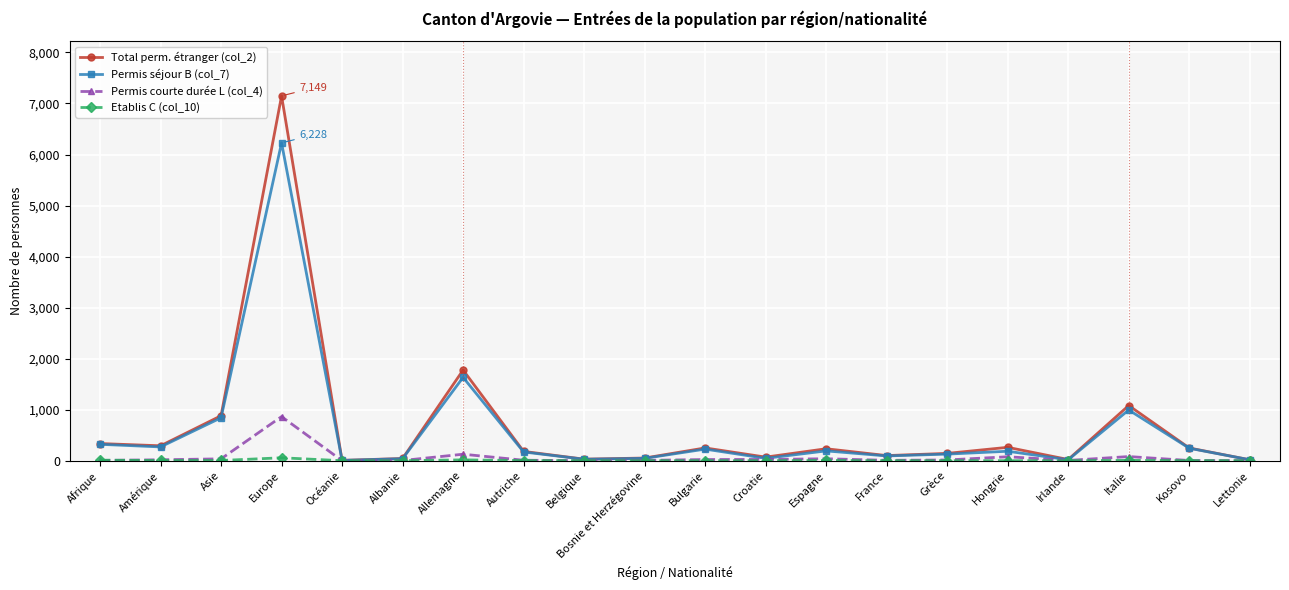

The value of Permis séjour B (col_7) at Autriche is 171. True or false?

True